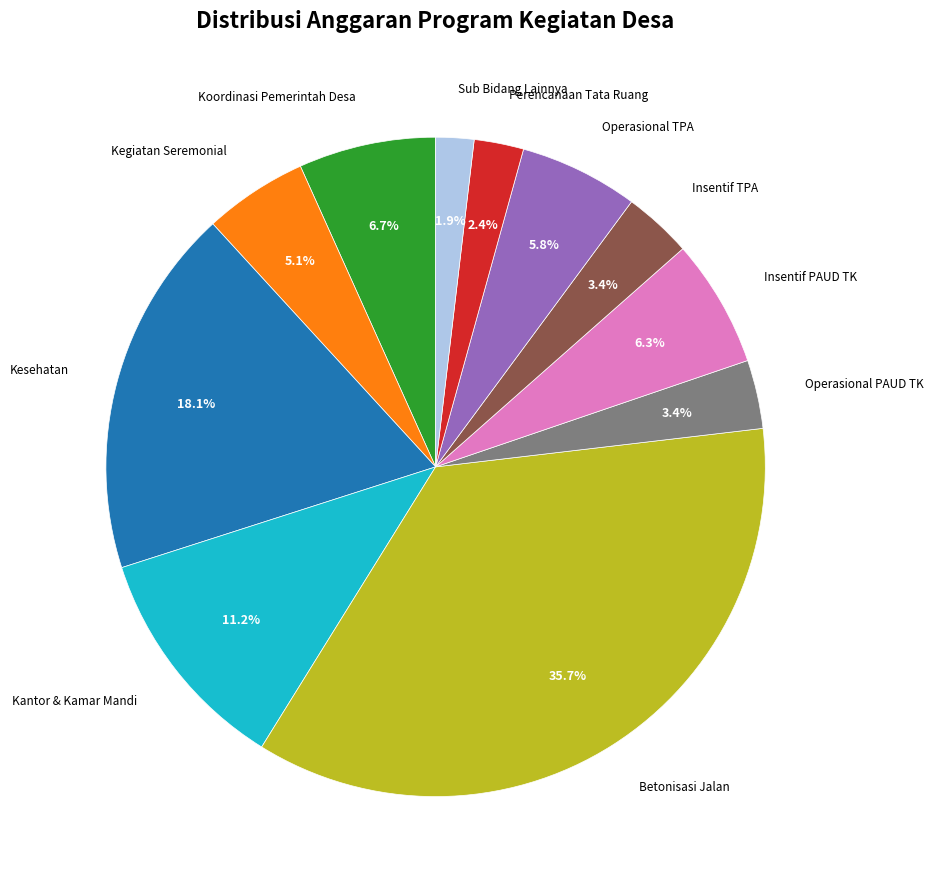

Count the number of slices in the pie.

11